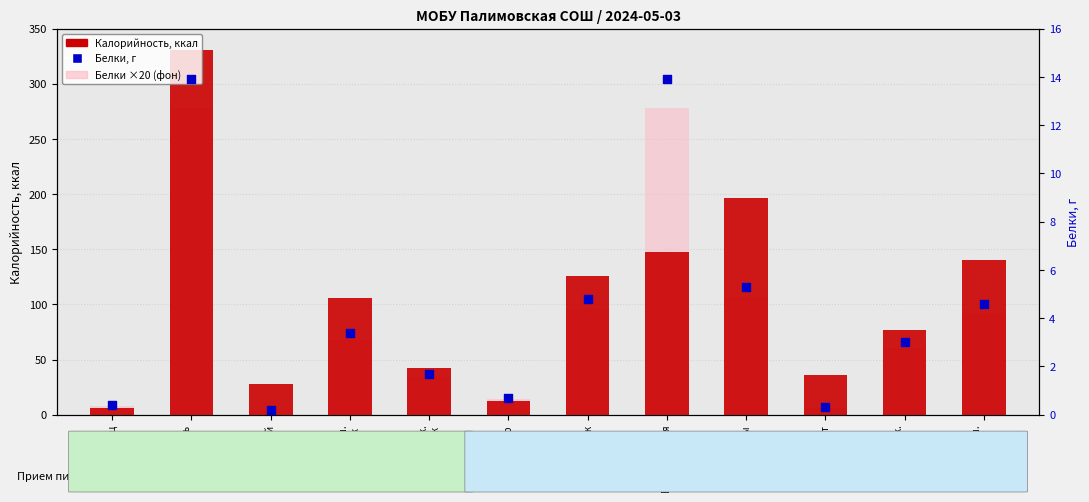

Which series has the largest Y range (max minus min)?

Калорийность